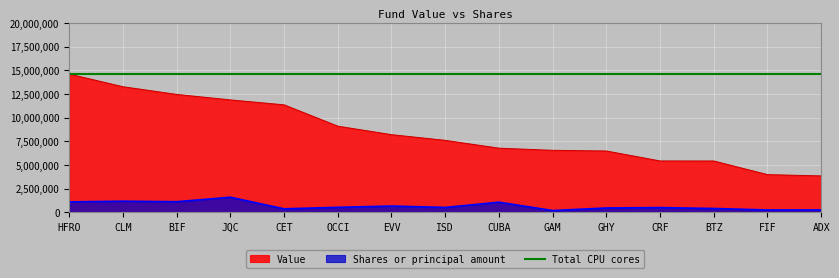

True or false: Shares or principal amount and Value intersect in this chart.

False